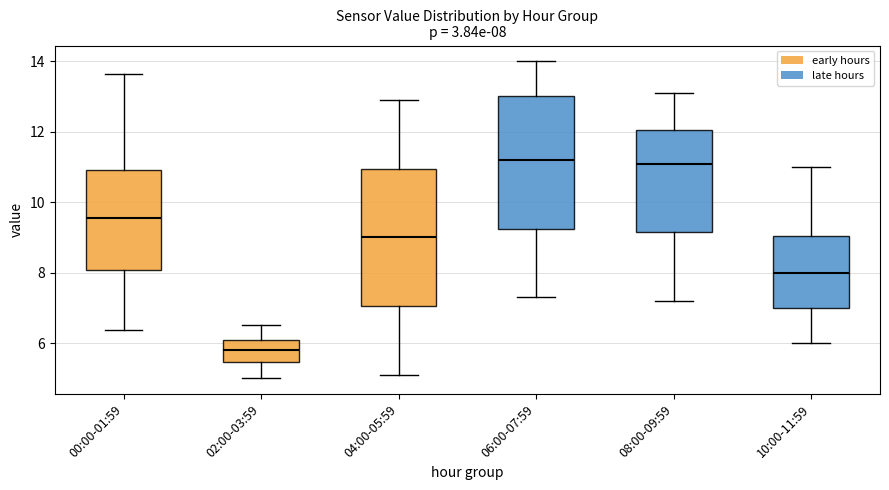

Which box's median line is the lowest?

02:00-03:59